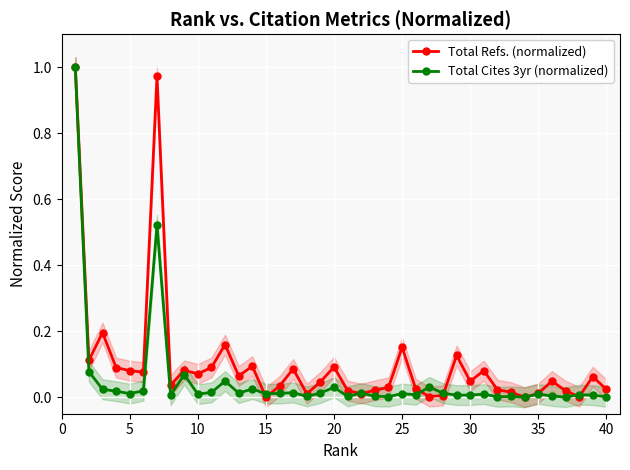

What is the difference between the maximum and second lowest values in the Total Refs. (normalized) series?

1.0